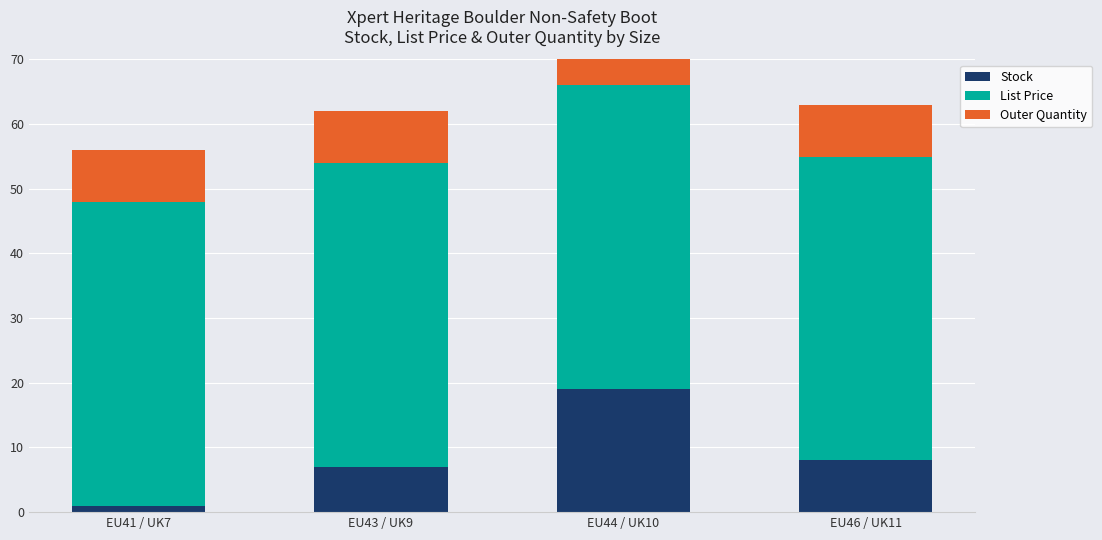

What is the minimum value for List Price?

47.0